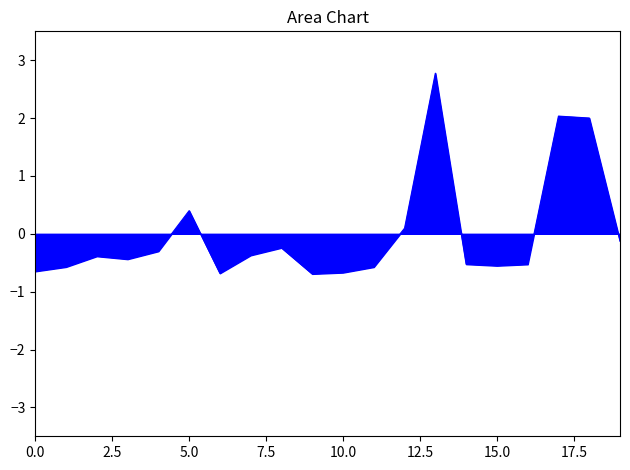

How many values are below zero?

15